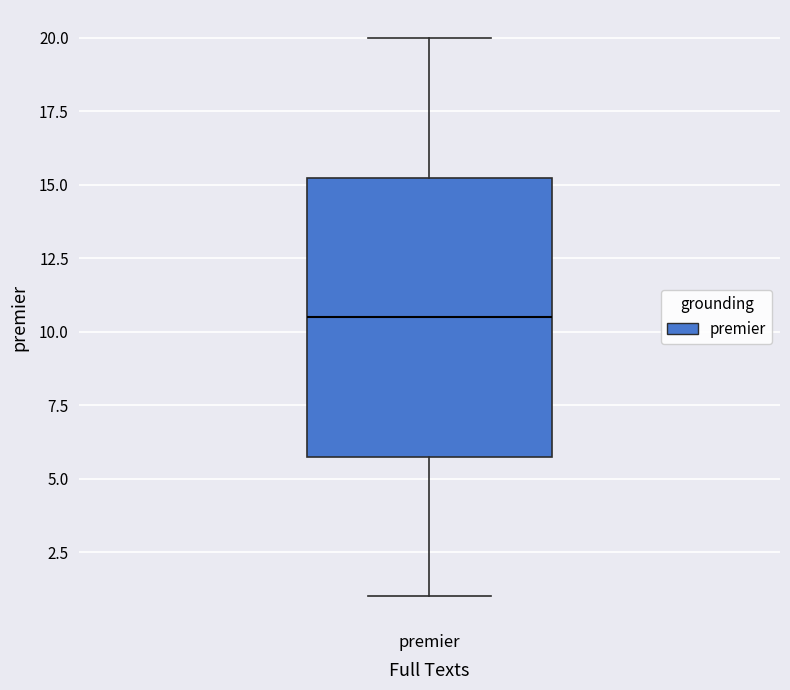

Read this box plot against the y-axis: the position of the median line, the range covered by the box, and the ends of both whiskers. The values are not printed on the chart, so give them approximately, as read against the axis.

median 10.5, box 6.0 to 15.5, whiskers 1.0 to 20.0